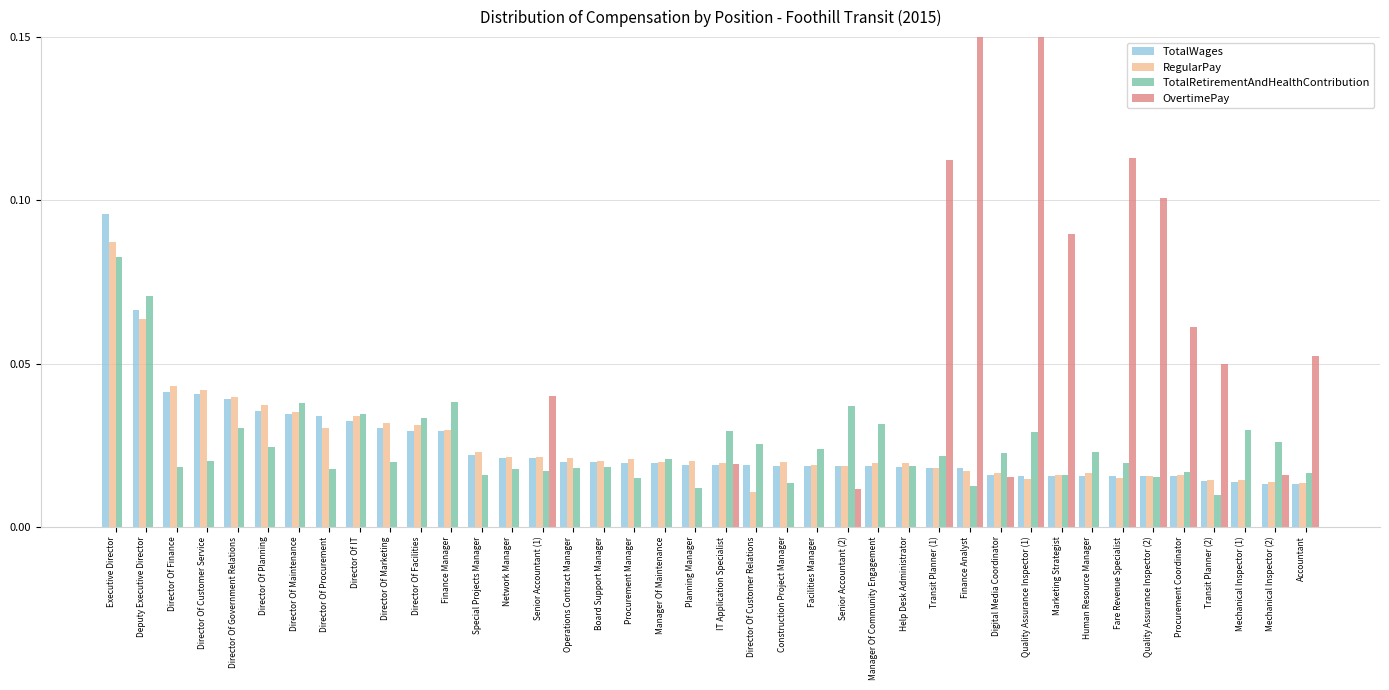

Rank the categories by OvertimePay value from highest to lowest.

Finance Analyst, Quality Assurance Inspector (1), Fare Revenue Specialist, Transit Planner (1), Quality Assurance Inspector (2), Marketing Strategist, Procurement Coordinator, Accountant, Transit Planner (2), Senior Accountant (1), IT Application Specialist, Mechanical Inspector (2), Digital Media Coordinator, Senior Accountant (2), Executive Director, Deputy Executive Director, Director Of Finance, Director Of Customer Service, Director Of Government Relations, Director Of Planning, Director Of Maintenance, Director Of Procurement, Director Of IT, Director Of Marketing, Director Of Facilities, Finance Manager, Special Projects Manager, Network Manager, Operations Contract Manager, Board Support Manager, Procurement Manager, Manager Of Maintenance, Planning Manager, Director Of Customer Relations, Construction Project Manager, Facilities Manager, Manager Of Community Engagement, Help Desk Administrator, Human Resource Manager, Mechanical Inspector (1)